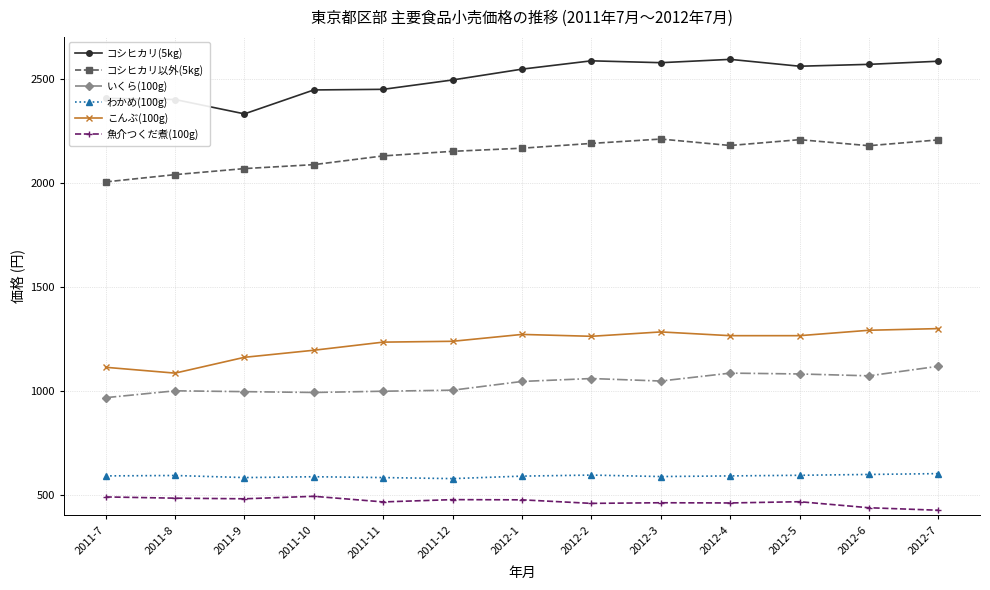

At which label does 魚介つくだ煮(100g) first exceed 466?

2011-7